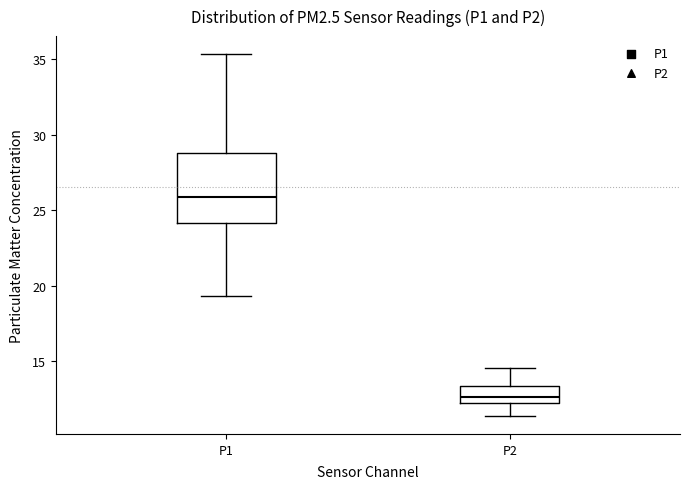

Which box is the tallest, from its lower edge to its upper edge?

P1